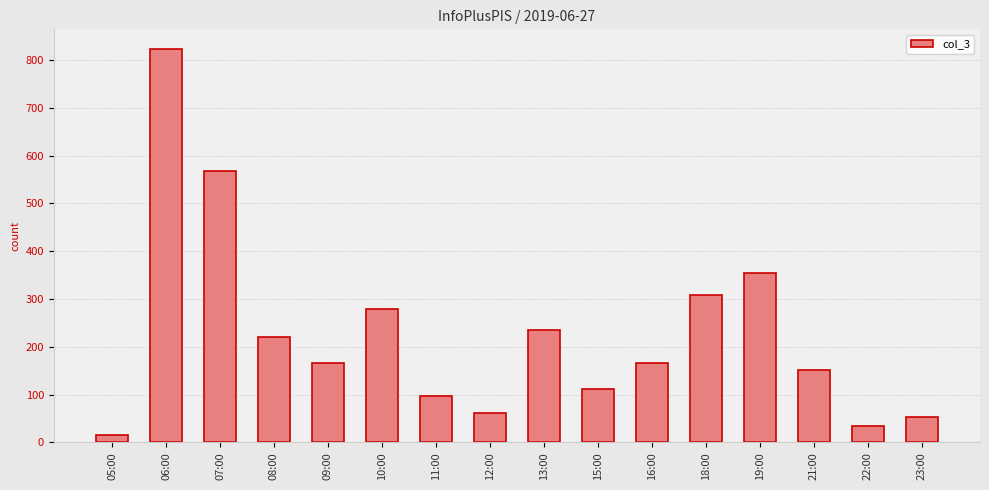

What is the difference between the second highest and minimum values?

552